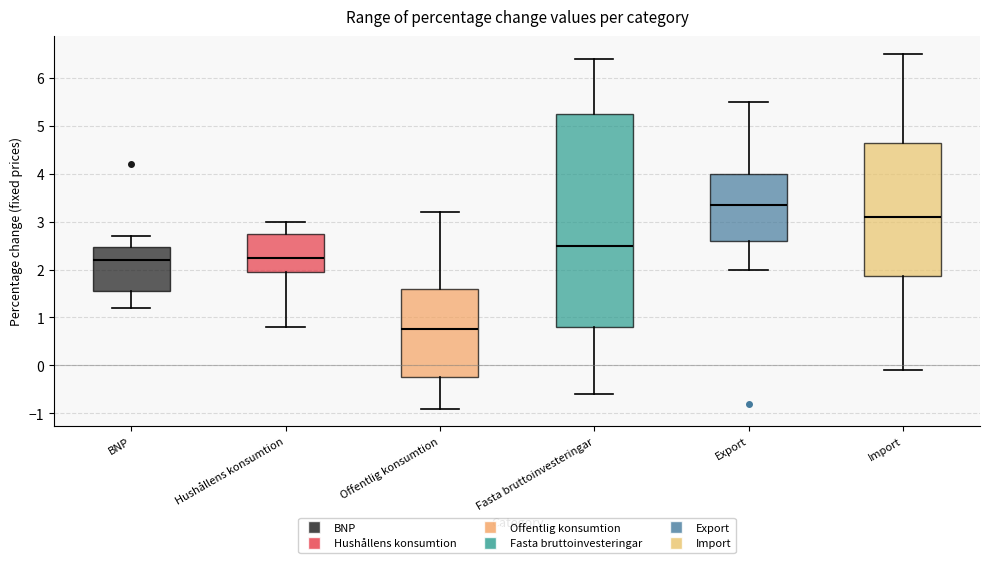

Comparing the boxes themselves (not the whiskers), which one is the tallest?

Fasta bruttoinvesteringar